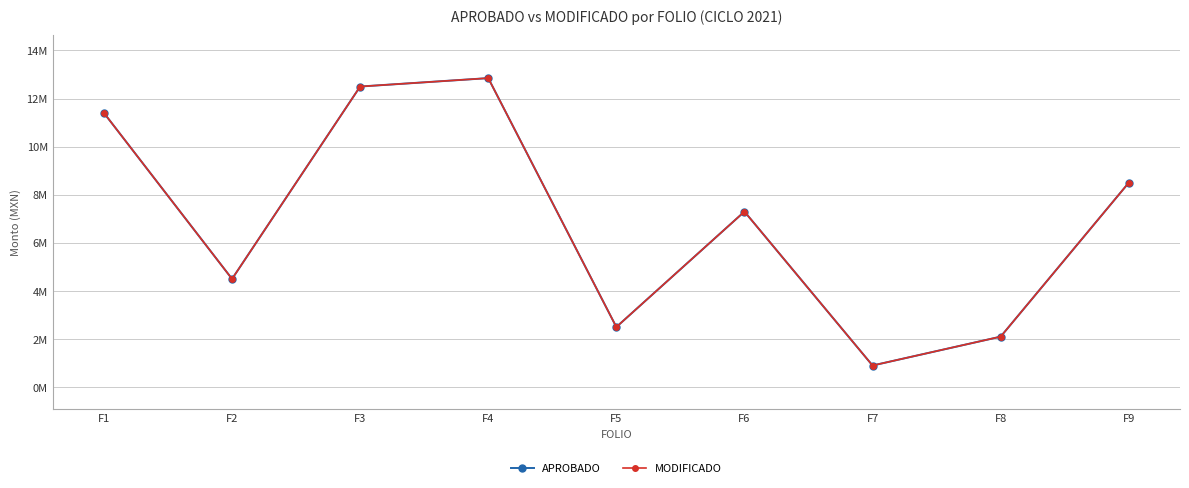

Is this an area chart (filled region under the line)?

No